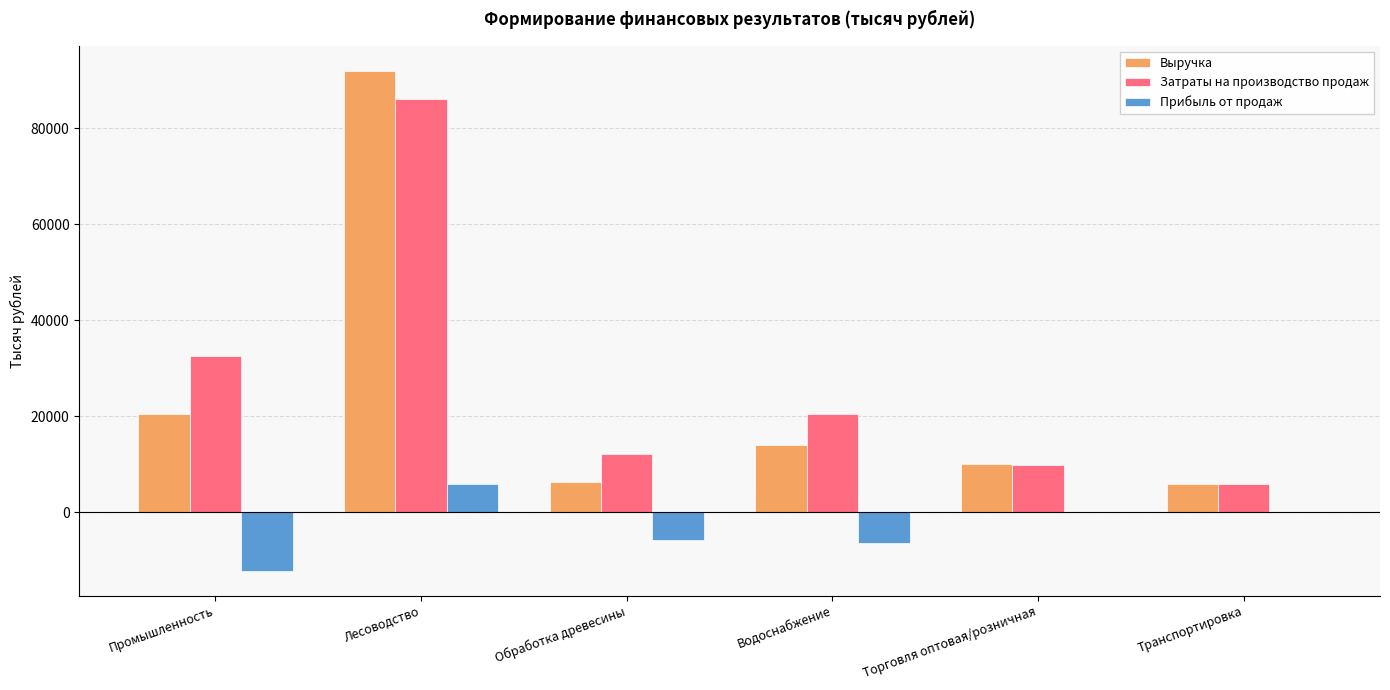

What is the sum of all Выручка values?

148772